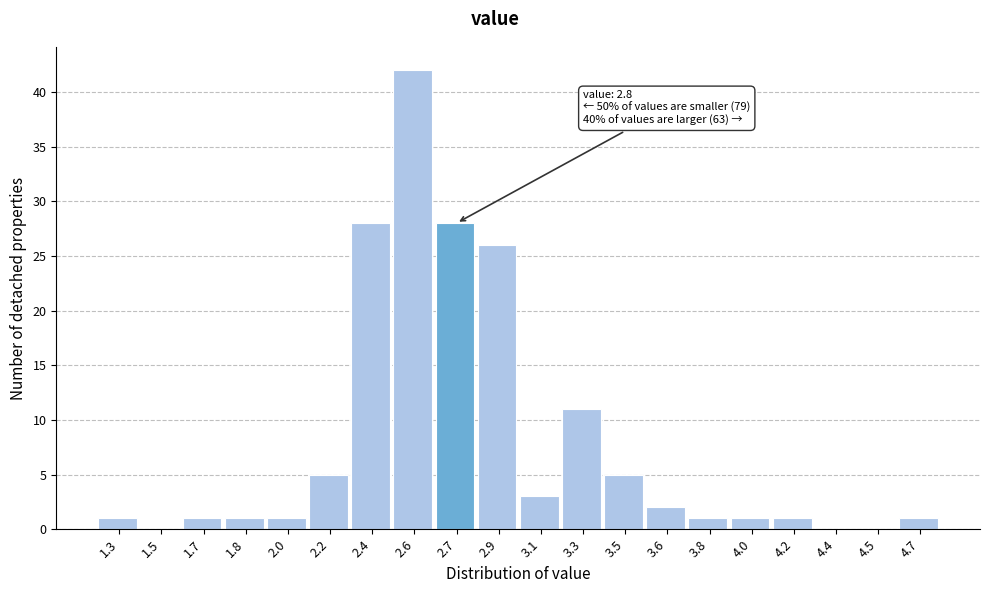

Reading right to left, what are all the values shown in this chart?

4.7=1	4.5=0	4.4=0	4.2=1	4.0=1	3.8=1	3.6=2	3.5=5	3.3=11	3.1=3	2.9=26	2.7=28	2.6=42	2.4=28	2.2=5	2.0=1	1.8=1	1.7=1	1.5=0	1.3=1